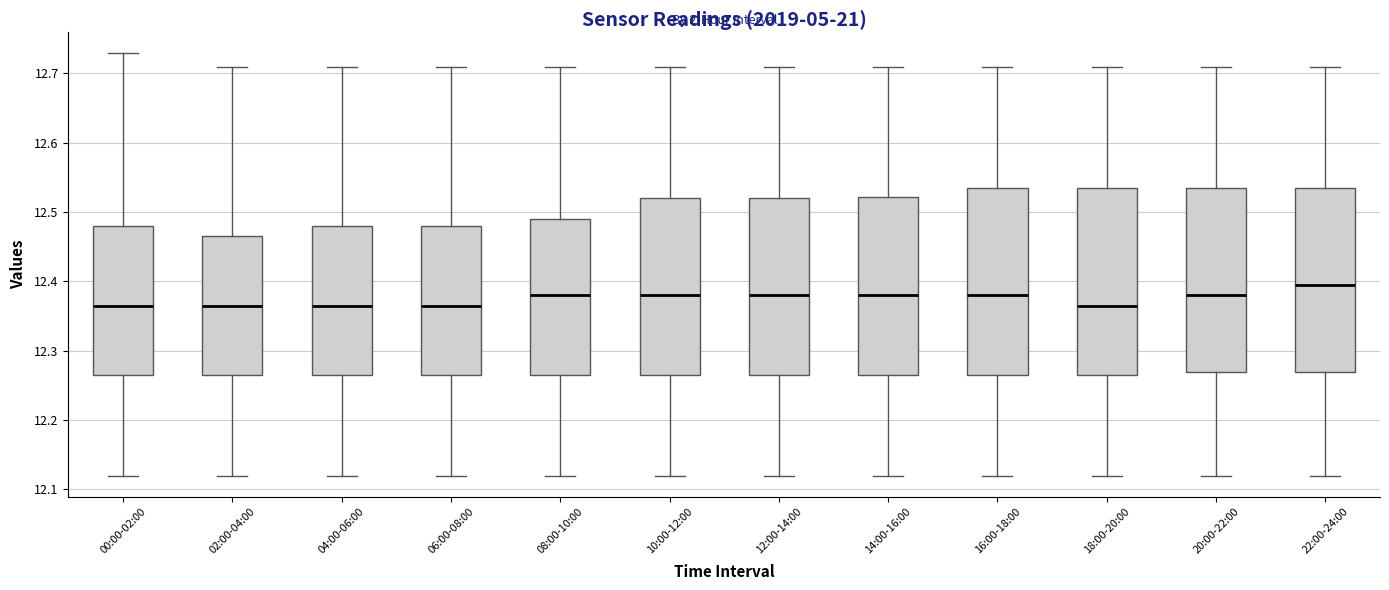

Where is the upper edge of the box for 02:00-04:00 on the y-axis? The values are not printed on the chart, so give them approximately, as read against the axis.

12.47